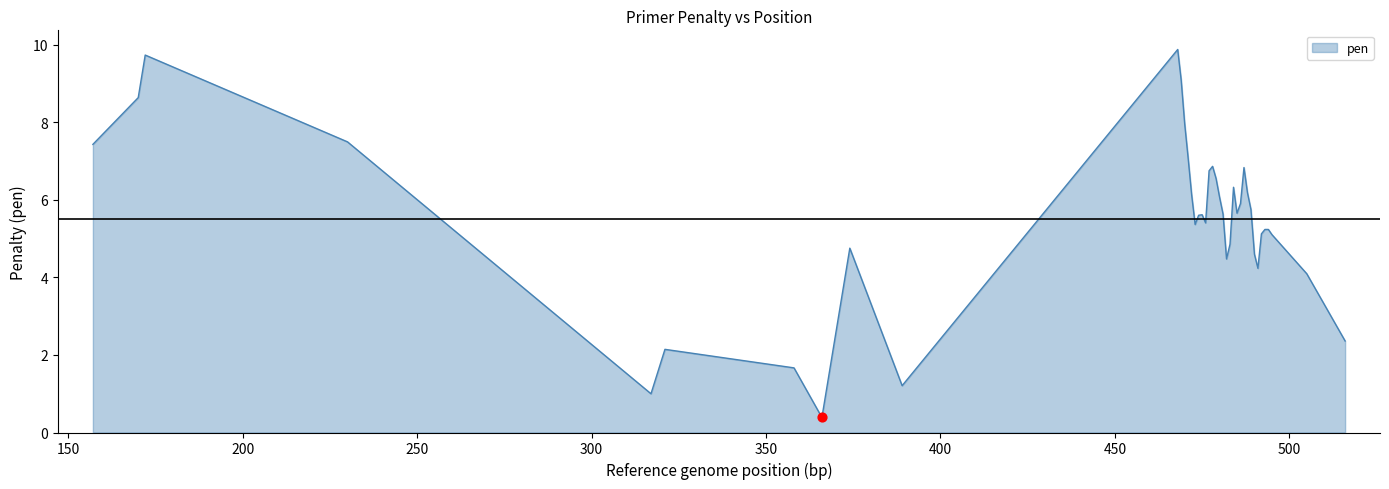

What is the smallest value displayed?

0.4